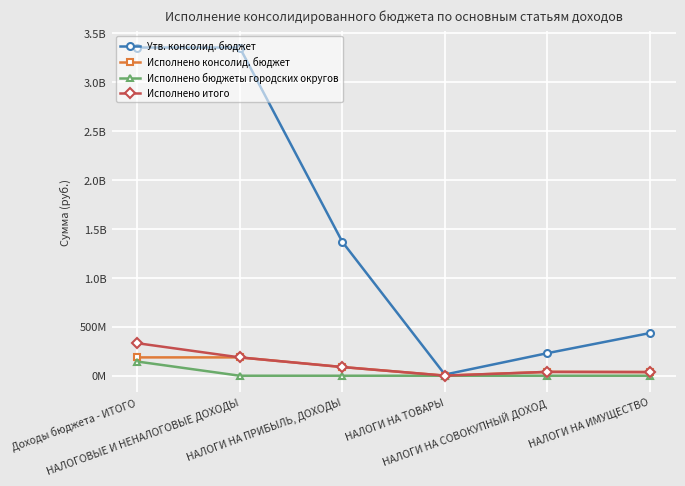

Does the chart display data point markers on the line(s)?

Yes